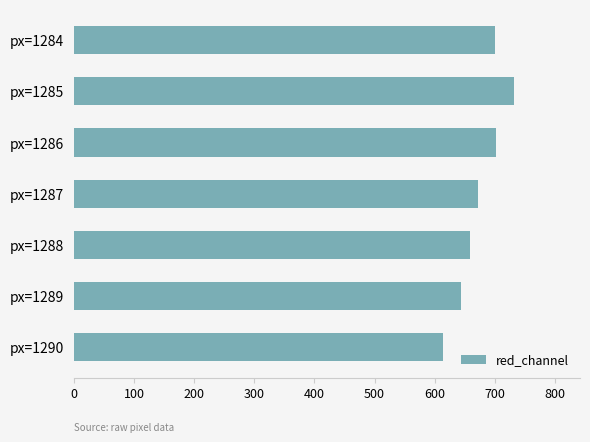

What is the change in value from px=1285 to px=1290?

-118